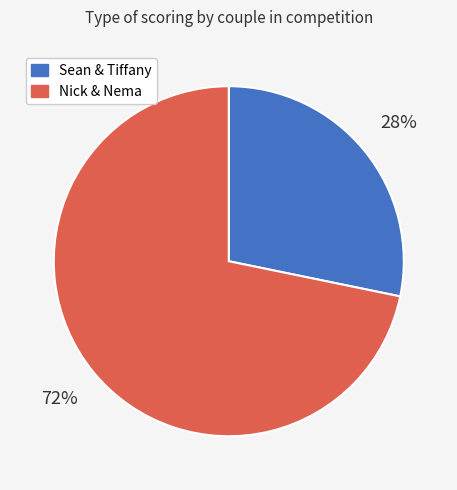

To the nearest percent, what is the average slice percentage?

50%